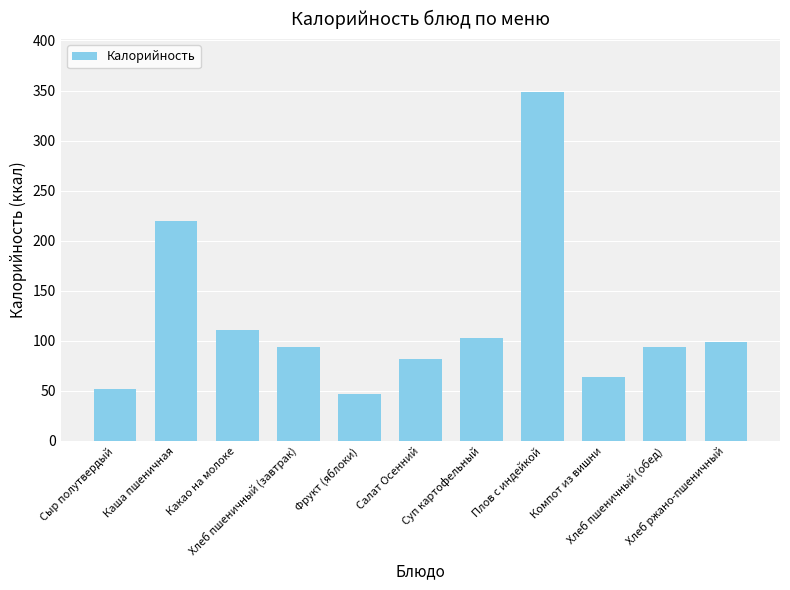

What is the value of the 7th bar from the left?

102.7